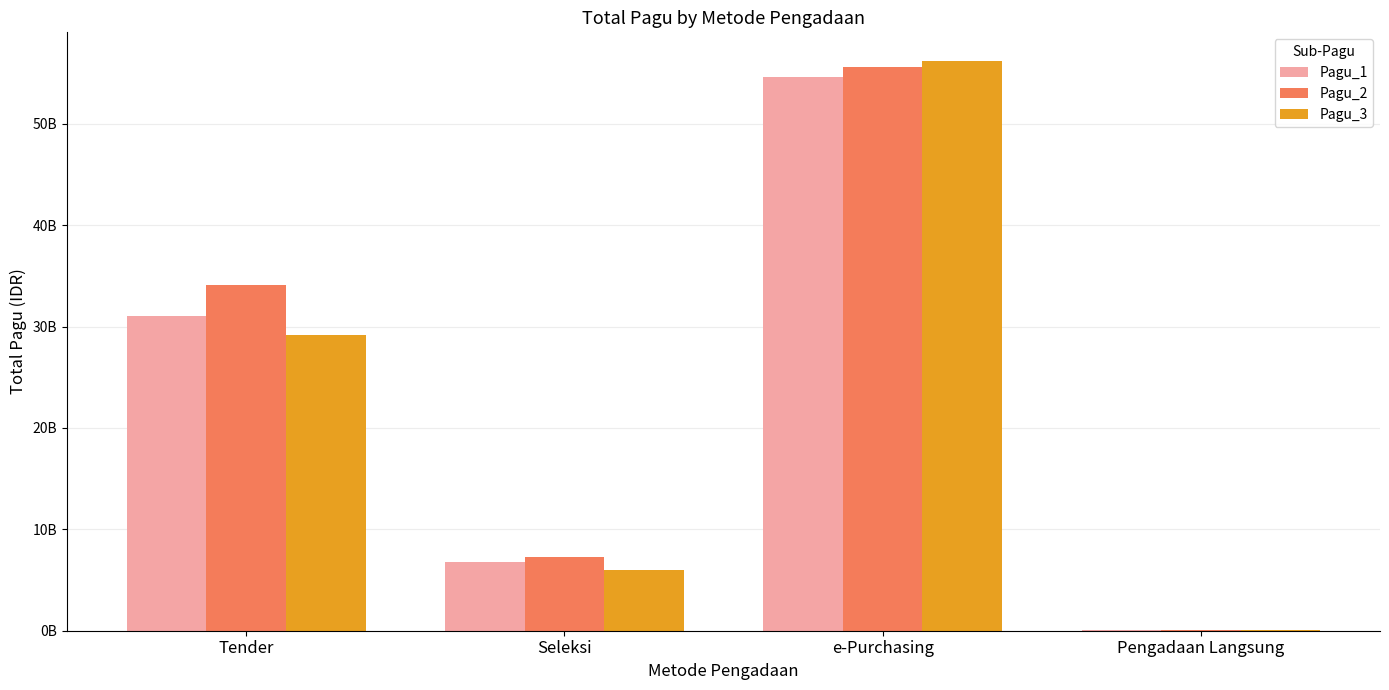

What are all the series names shown in the legend?

Pagu_1, Pagu_2, Pagu_3